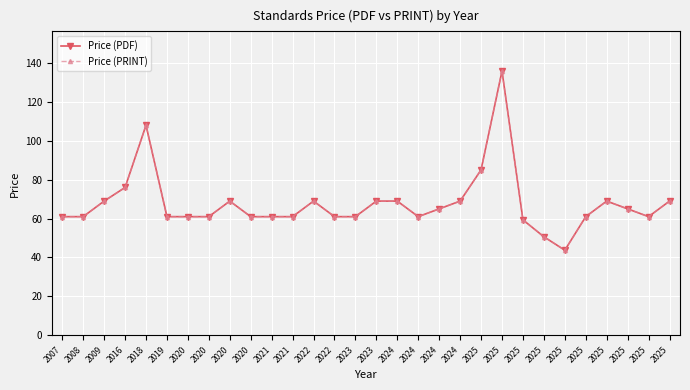

Is this an area chart (filled region under the line)?

No